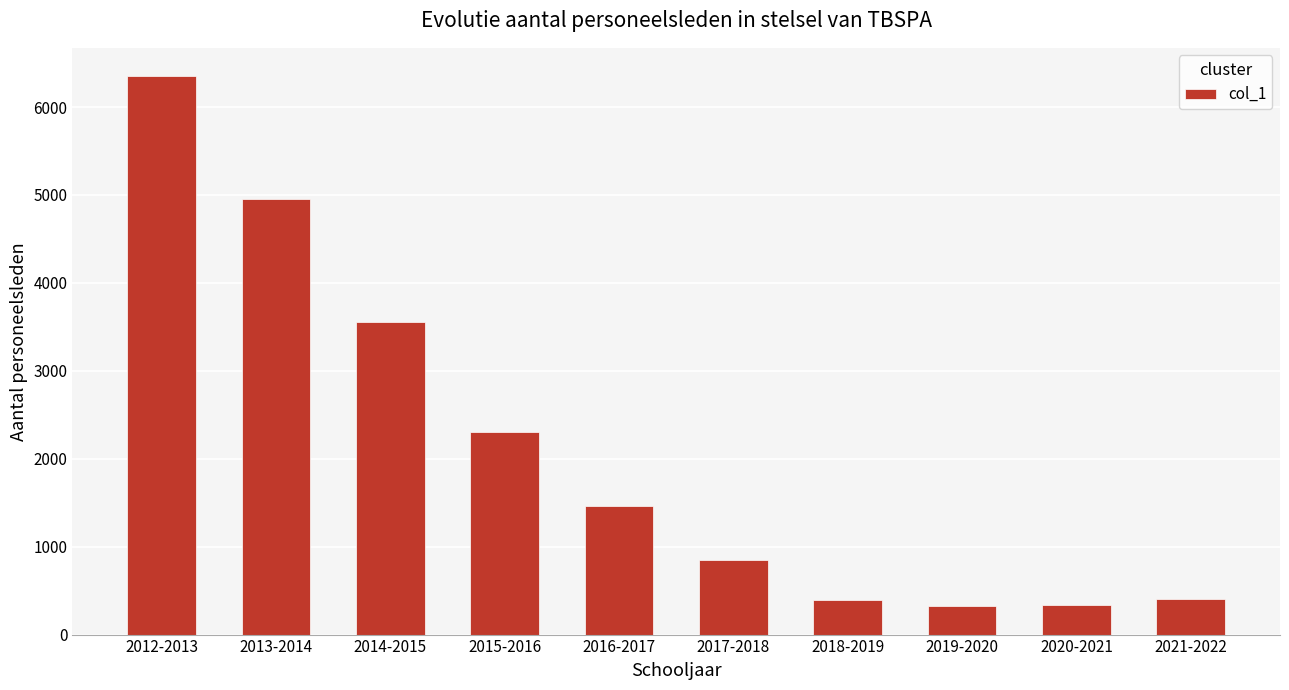

At which category does the chart reach its peak across all series?

2012-2013